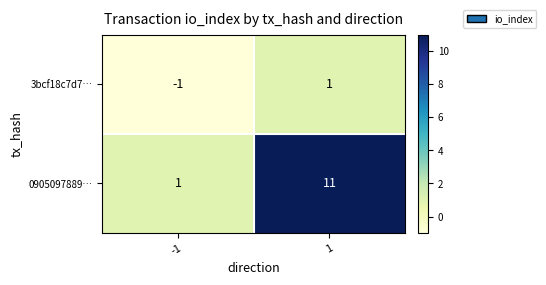

Which series has the largest range (max minus min)?

0905097889…